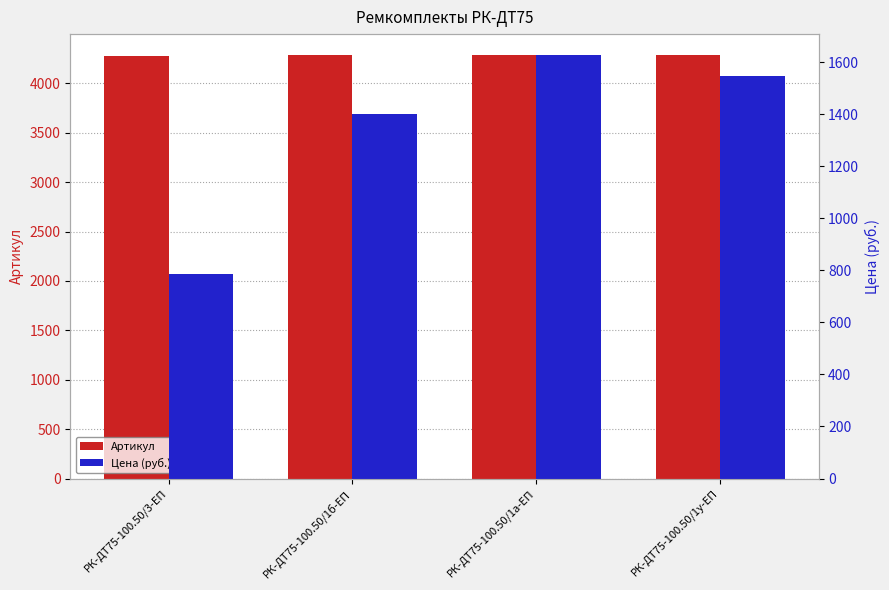

What is the spread (max minus min) of values at РК-ДТ75-100.50/3-ЕП?

3496.2